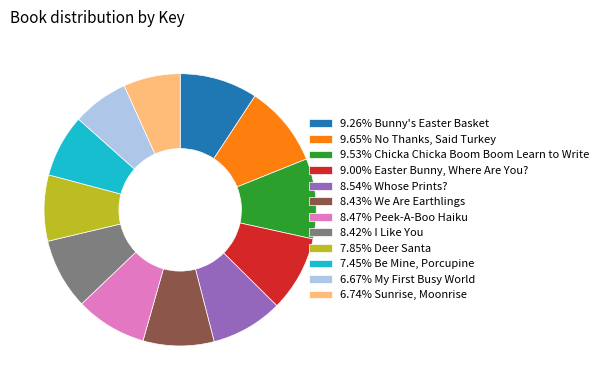

Combined, do 9.53% Chicka Chicka Boom Boom Learn to Write and 9.65% No Thanks, Said Turkey account for over 50%?

No